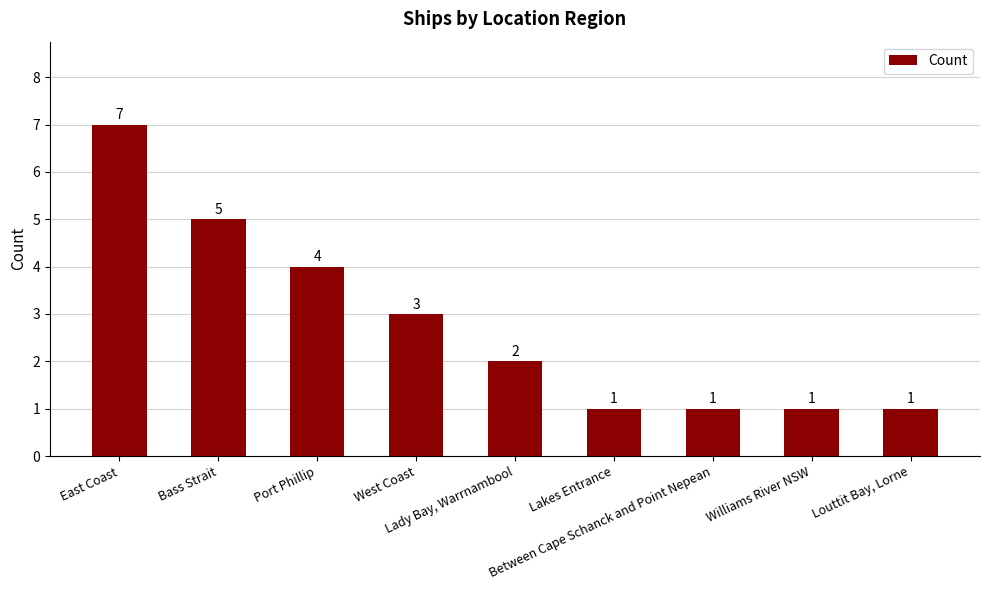

What is the difference between the maximum and minimum values?

6